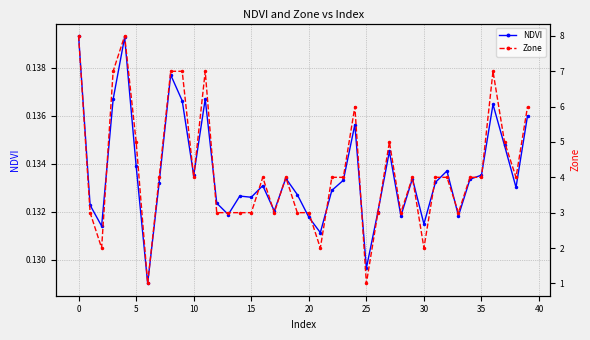

Which series has the largest range (max minus min)?

Zone